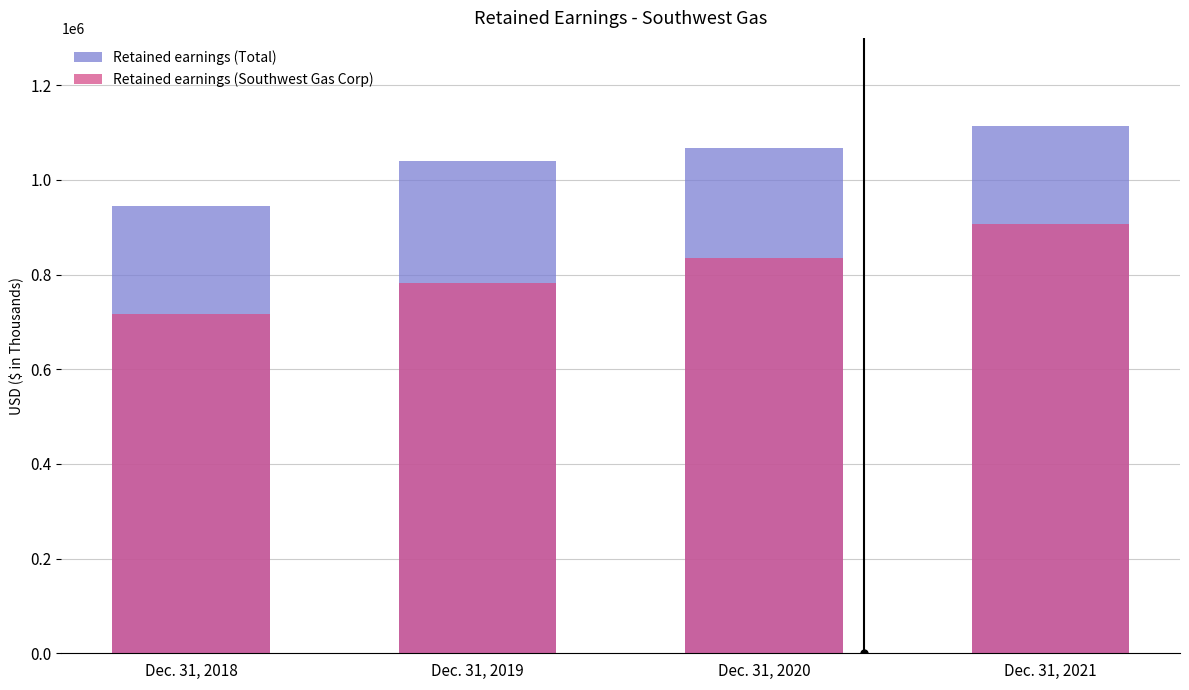

Rank the categories by Retained earnings (Southwest Gas Corp) value from lowest to highest.

Dec. 31, 2018, Dec. 31, 2019, Dec. 31, 2020, Dec. 31, 2021